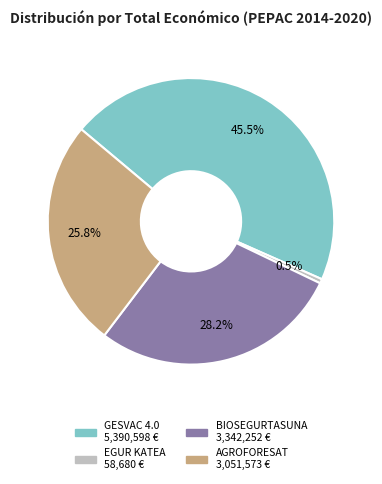

Is it true that BIOSEGURTASUNA is 23% of the pie?

False